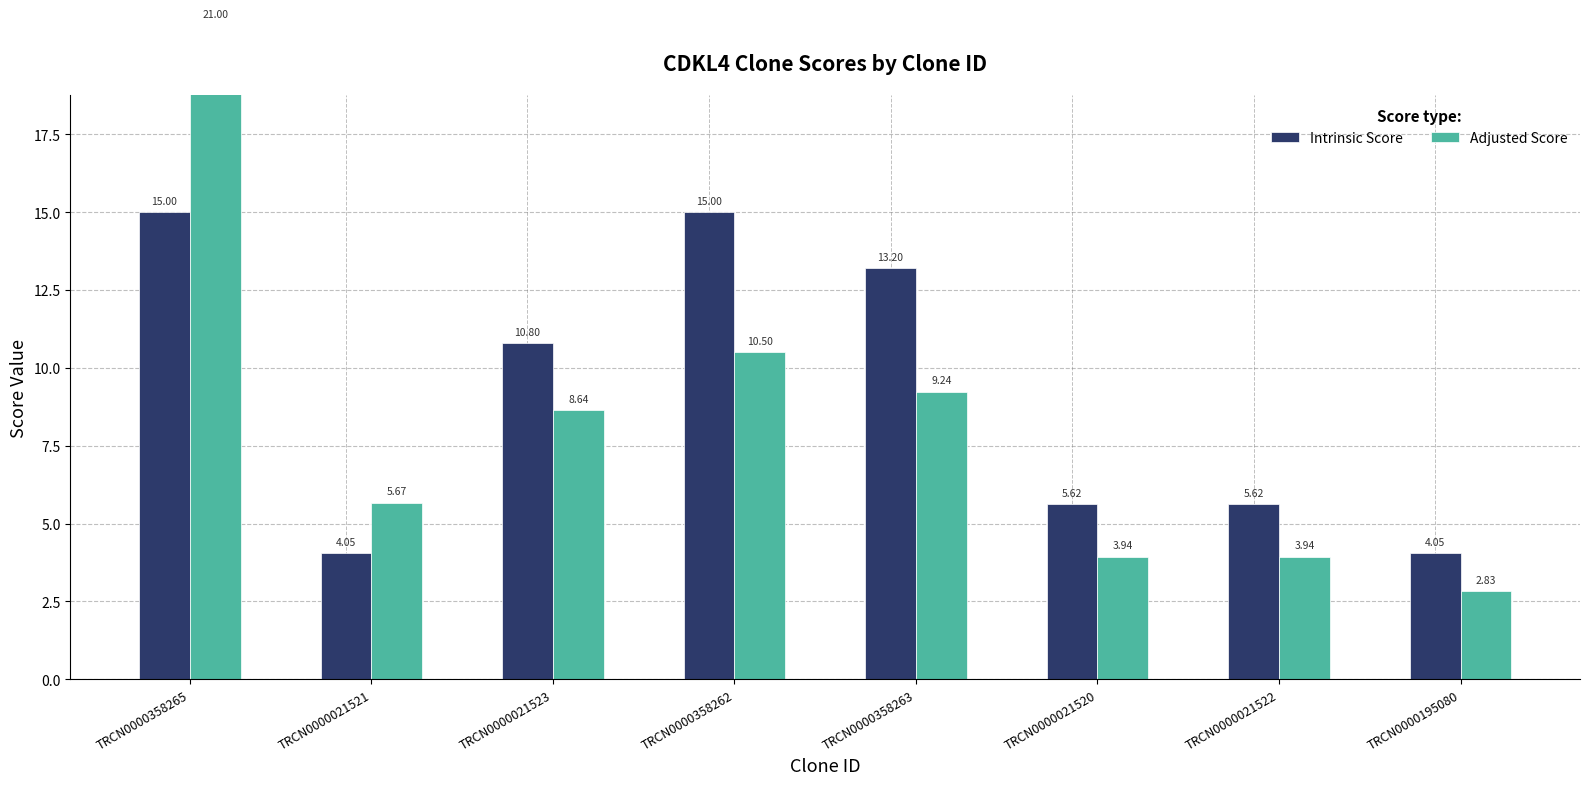

What position from the right is TRCN0000358263?

4